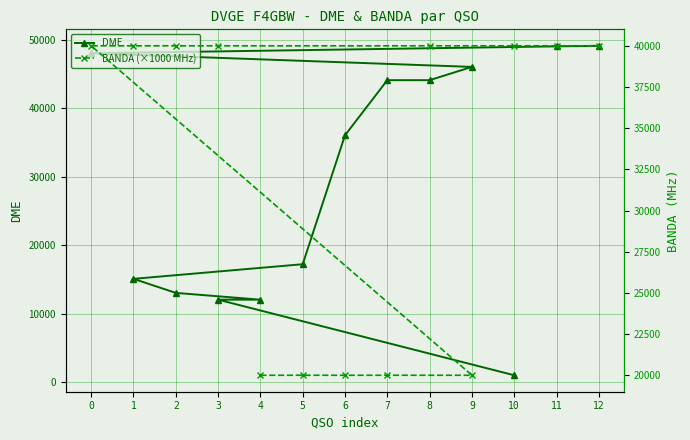

What is the highest value of the DME series?

49123